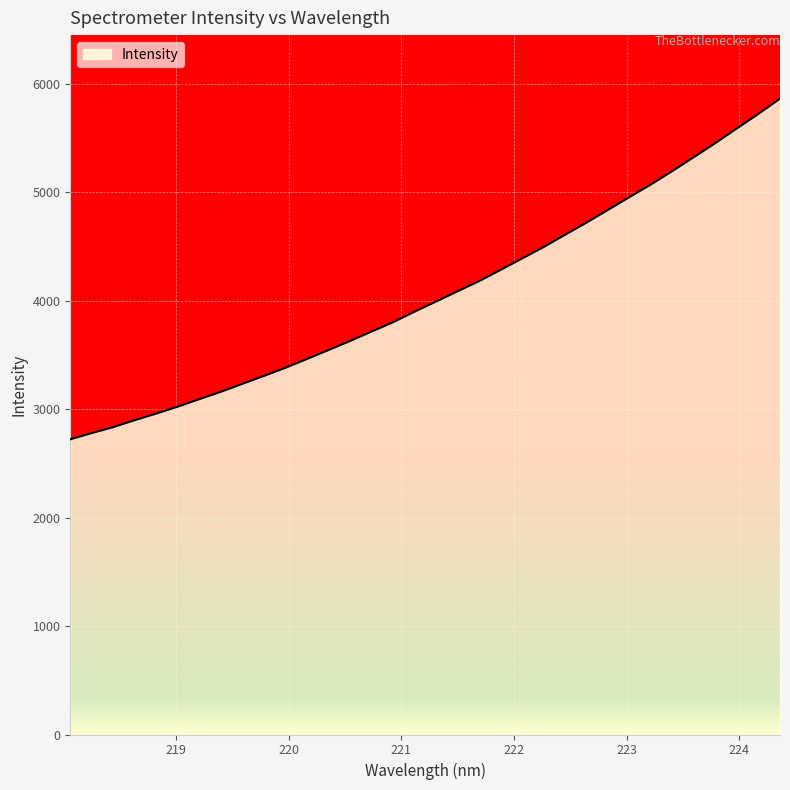

What is the difference between the maximum and minimum values?

3139.7